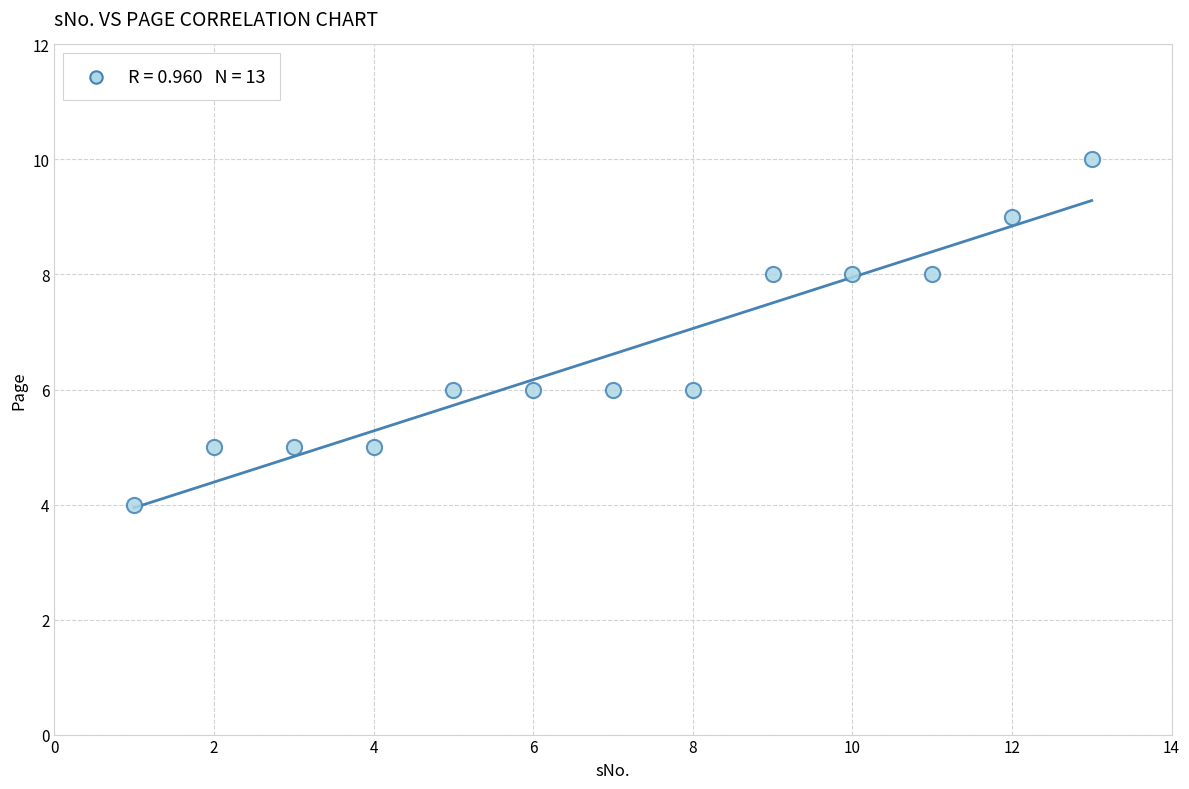

What is the range of X values (max minus min)?

12